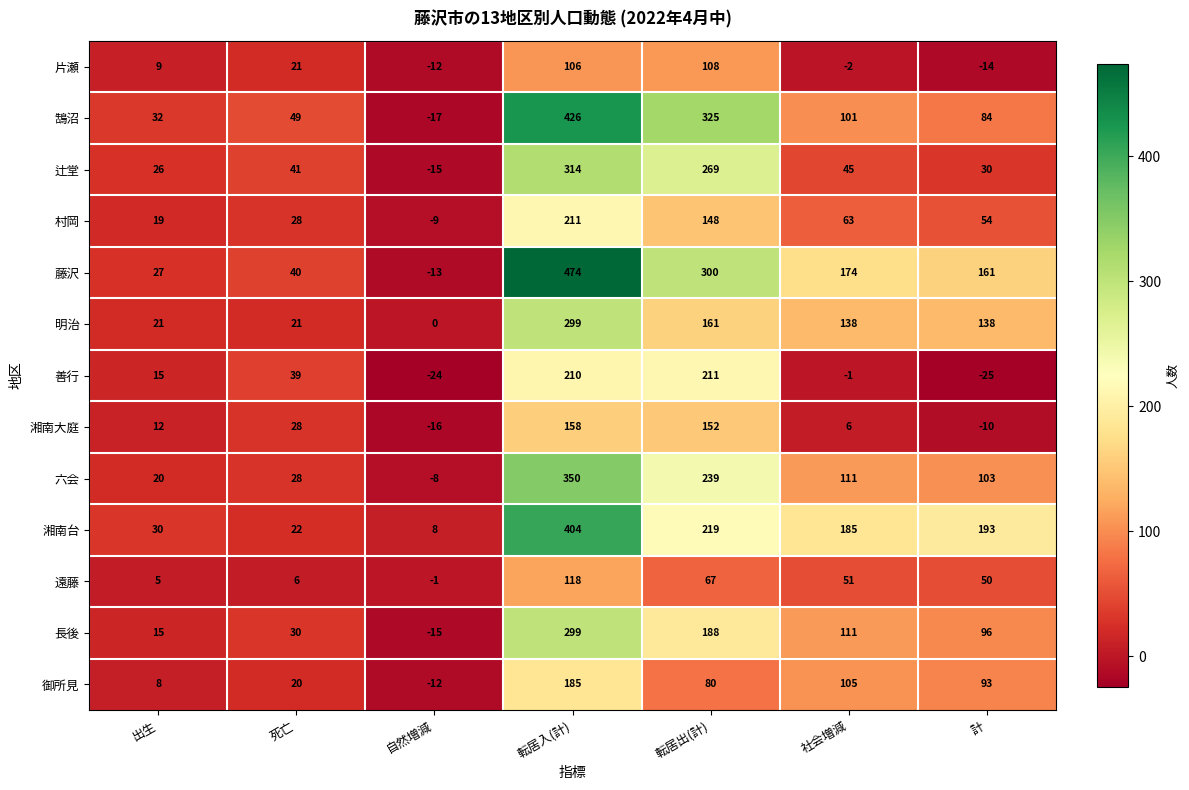

What is the difference between the 鵠沼 values at 計 and 出生?

52